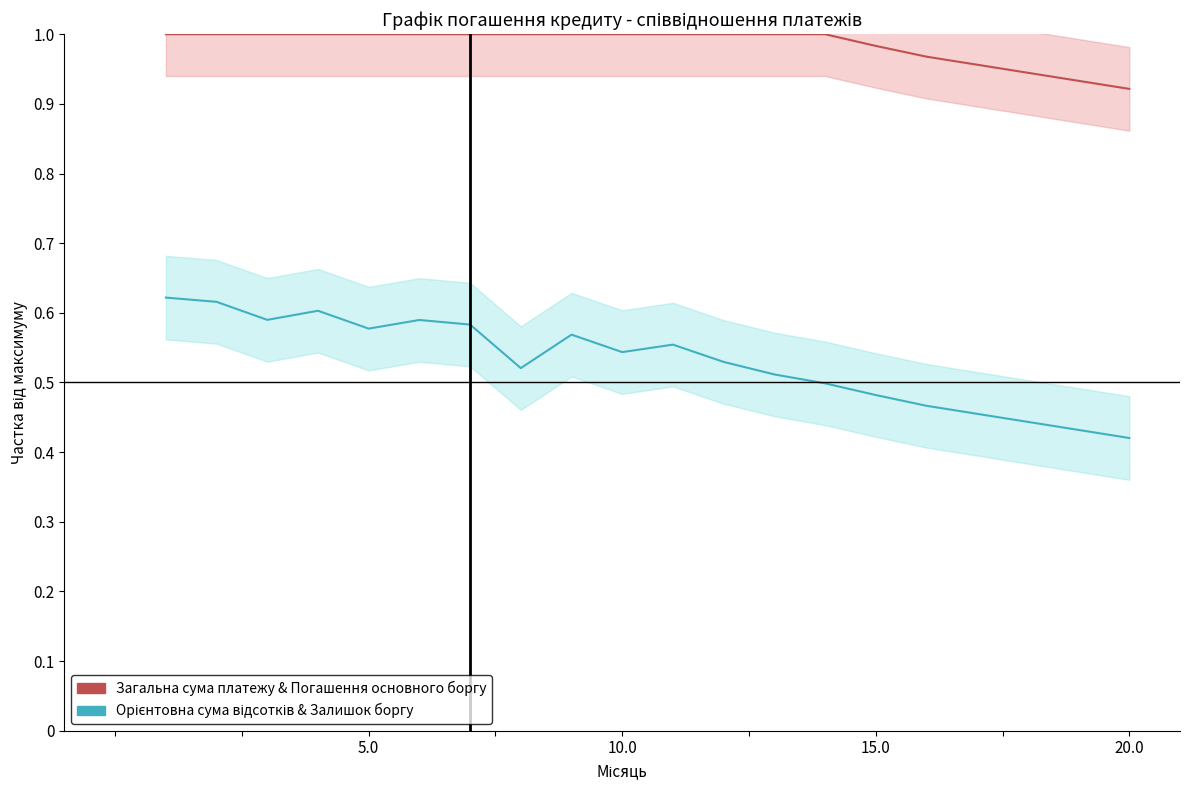

Is the value of Загальна сума платежу & Погашення основного боргу at 15.0 greater than the value of Орієнтовна сума відсотків & Залишок боргу at 17?

Yes